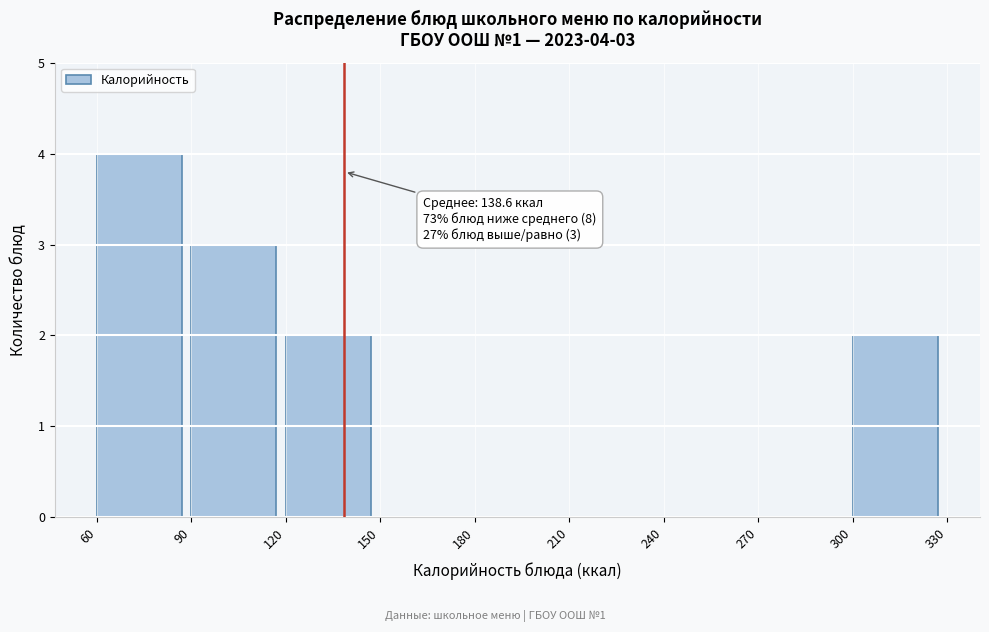

Which range on the x-axis has the tallest bar?

60 to 90